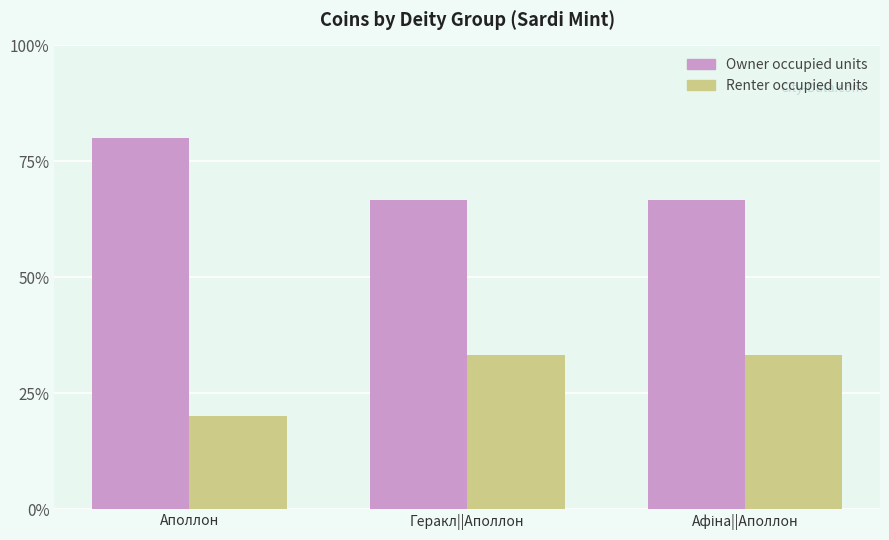

What is the sum of all Renter occupied units values?

86.7